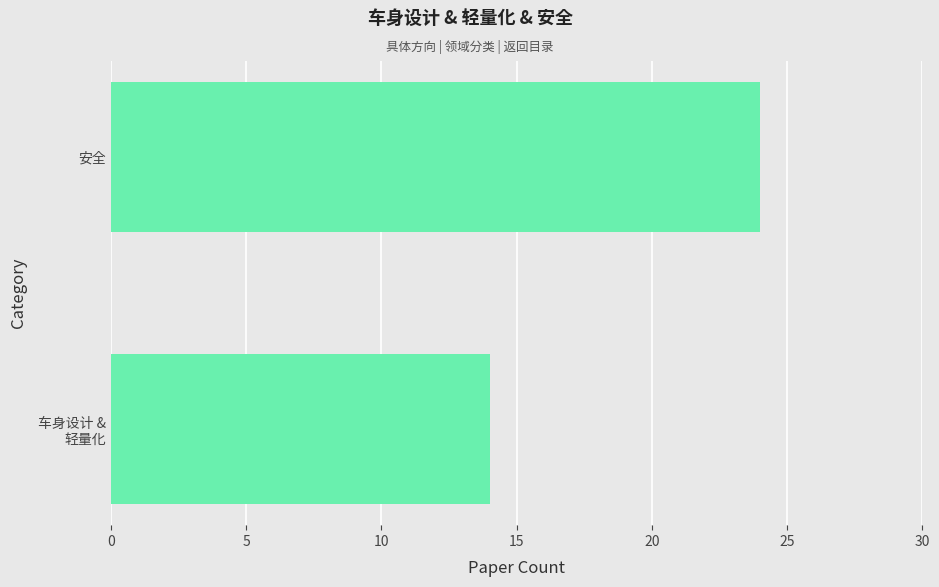

What value does the data have at 安全?

24